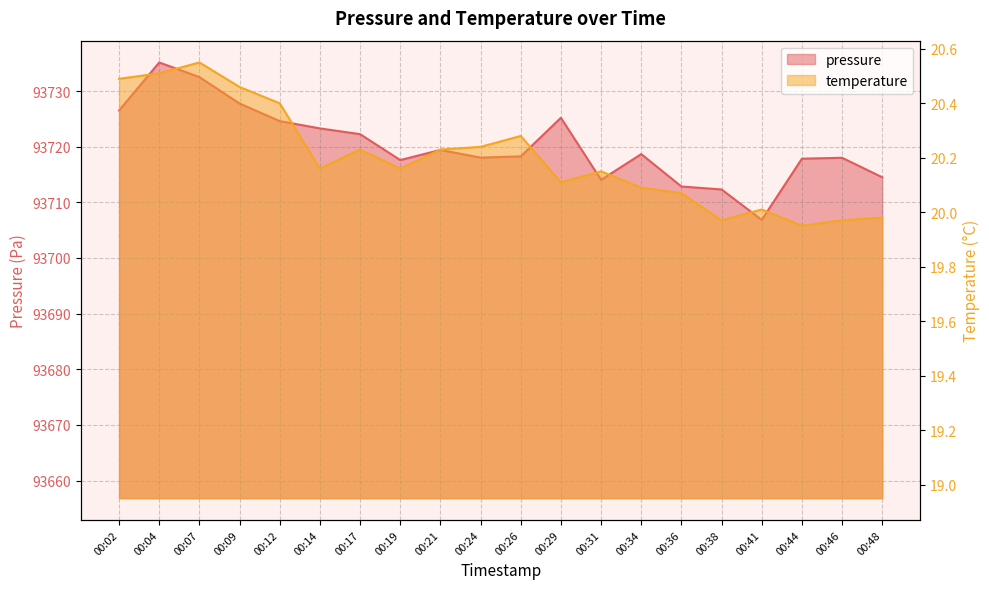

At how many categories does at least one series exceed 46645?

20